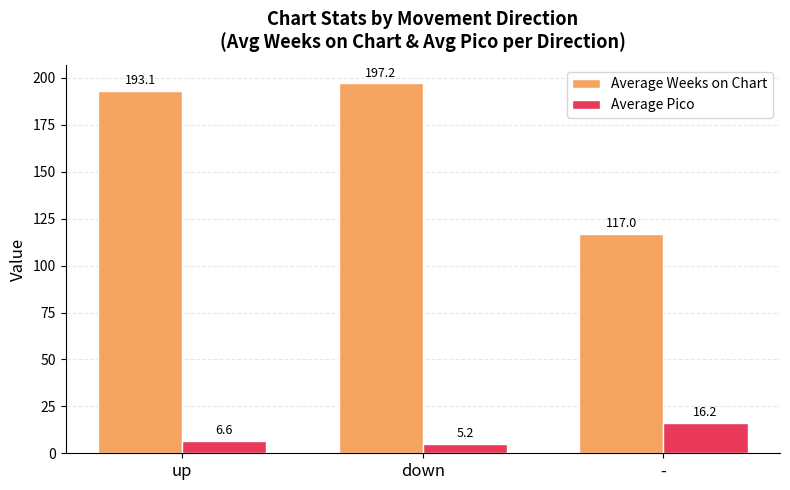

The value of Average Weeks on Chart at down is 81.8. True or false?

False